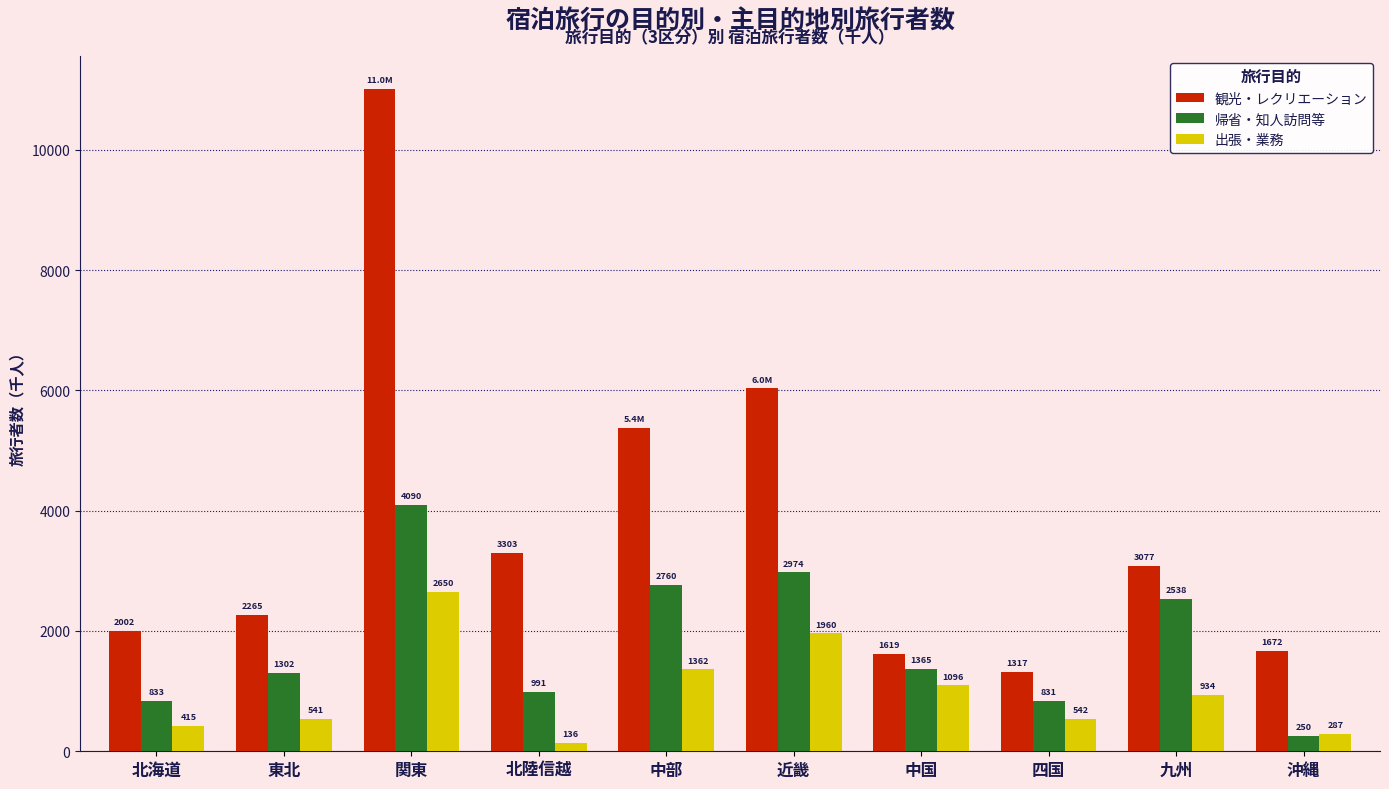

Is it true that 帰省・知人訪問等 equals 4090.9 at 関東?

True